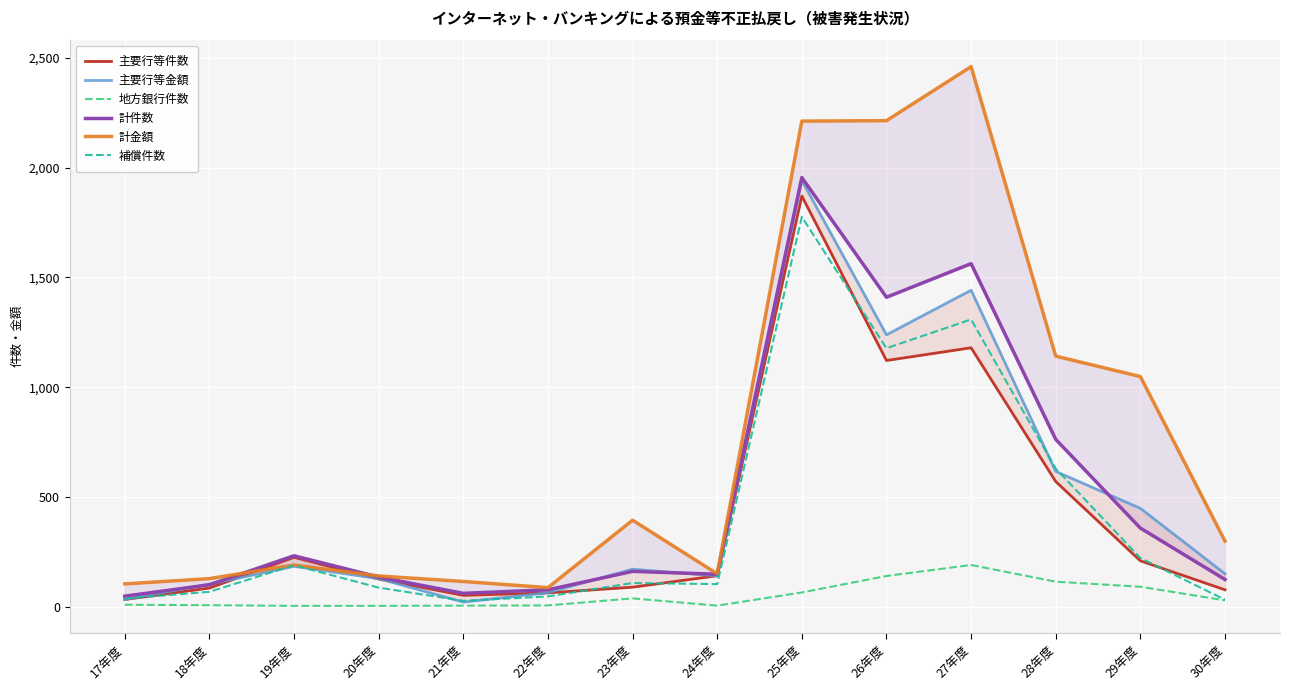

What is the difference between the second highest and minimum values in the 地方銀行件数 series?

136